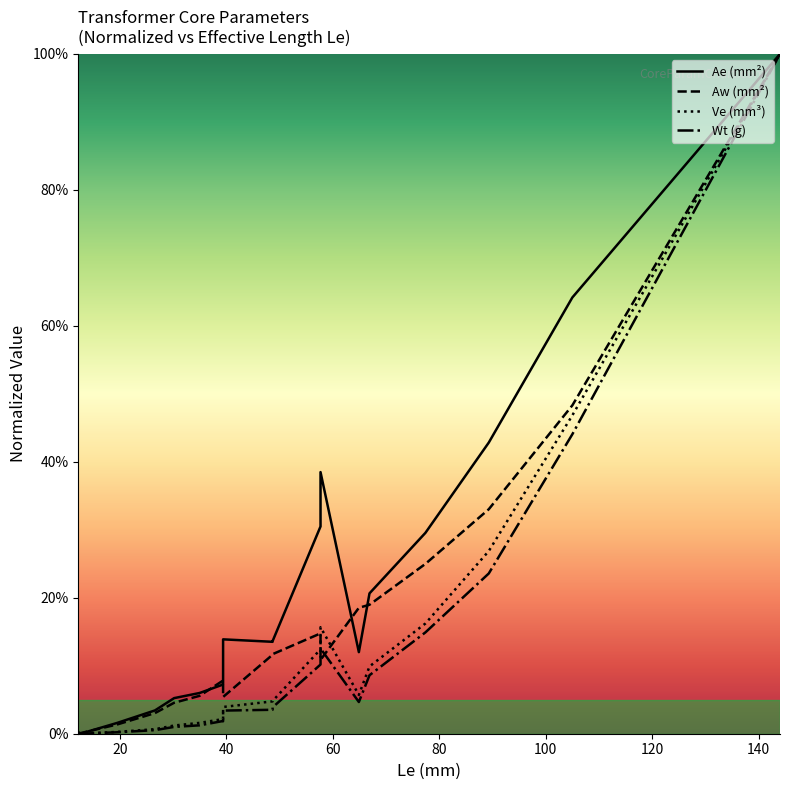

True or false: Wt (g) and Ve (mm³) intersect in this chart.

False